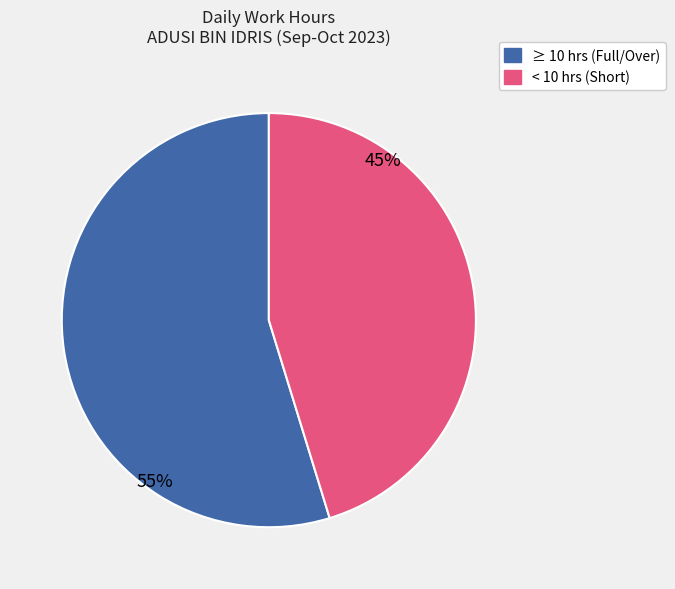

Does any single category account for the majority?

Yes